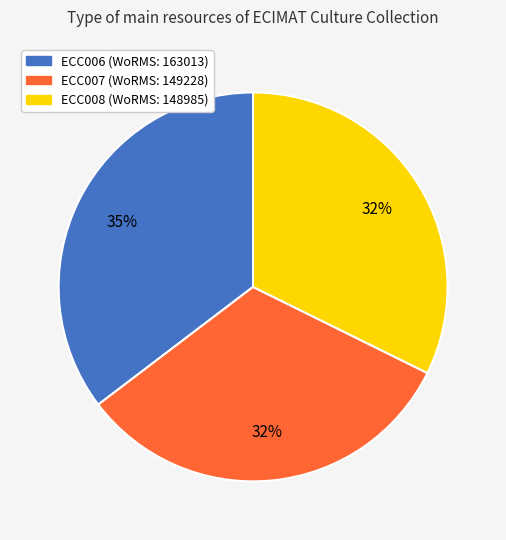

True or false: ECC006 accounts for 50% of the total.

False